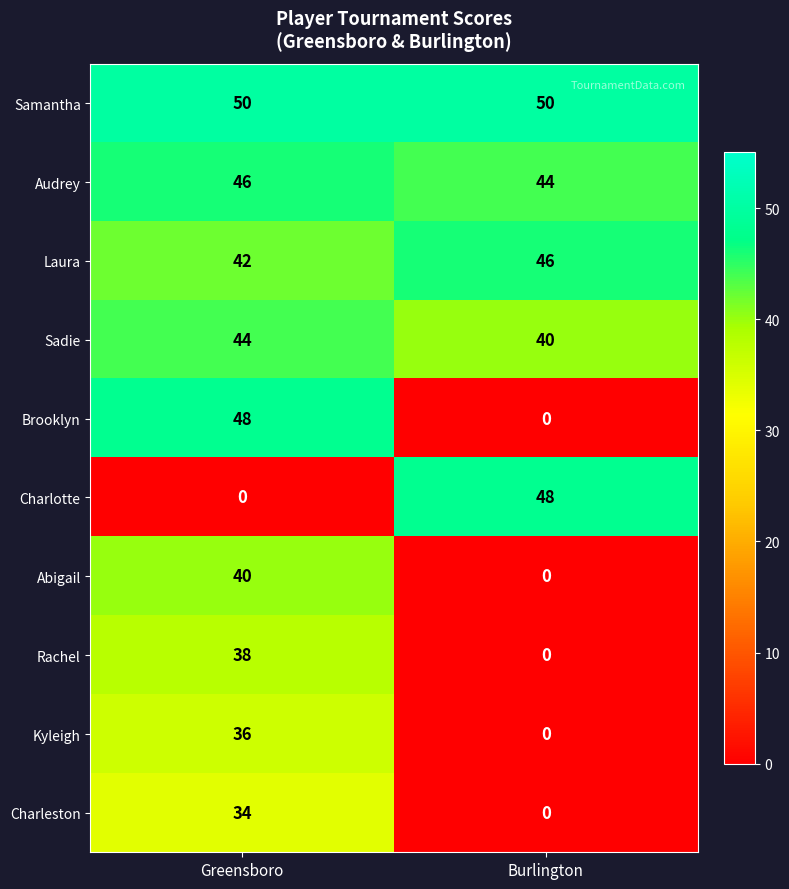

What is the approximate value of Sadie at Burlington?

40